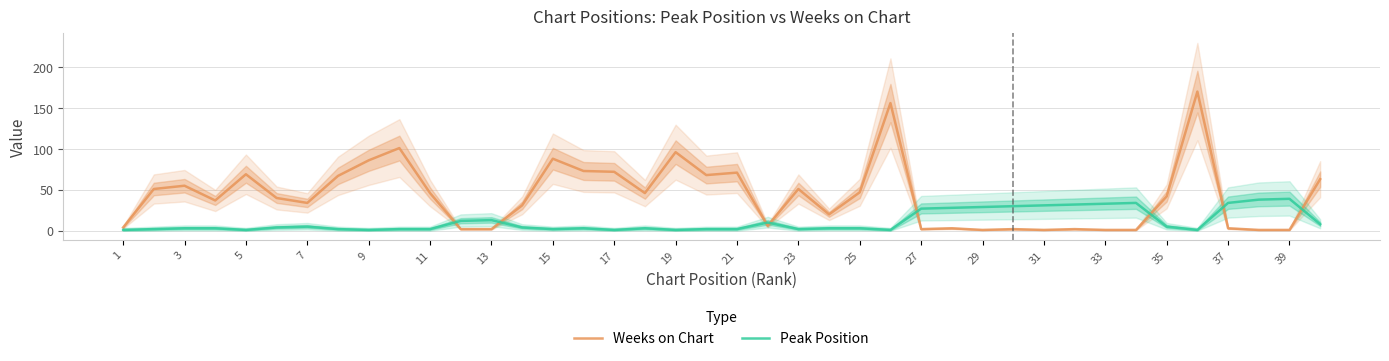

What is the difference between the maximum and minimum values in the Weeks on Chart series?

169